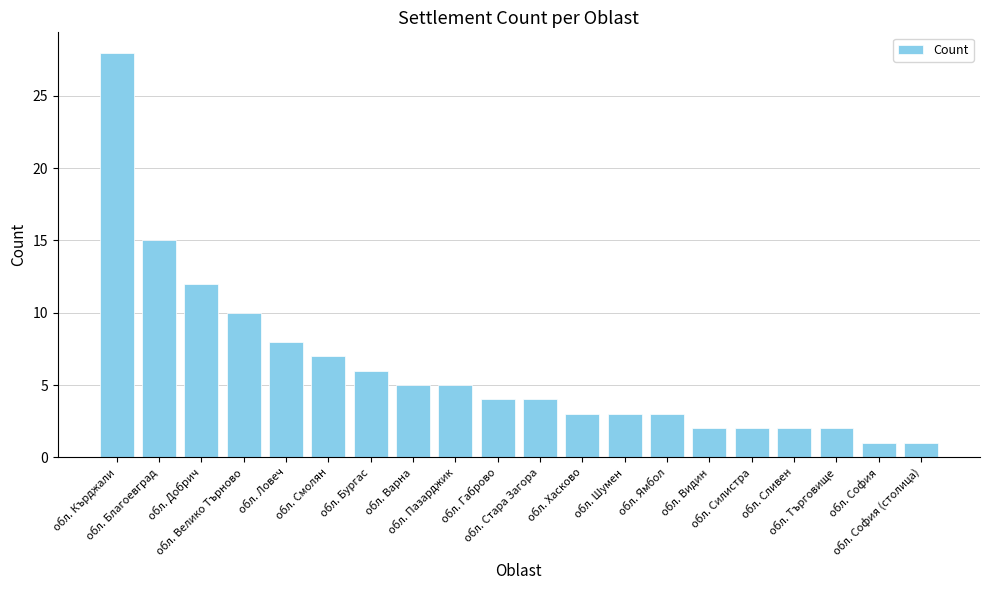

Reading right to left, list all the values displayed in this chart.

обл. София (столица)=1	обл. София=1	обл. Търговище=2	обл. Сливен=2	обл. Силистра=2	обл. Видин=2	обл. Ямбол=3	обл. Шумен=3	обл. Хасково=3	обл. Стара Загора=4	обл. Габрово=4	обл. Пазарджик=5	обл. Варна=5	обл. Бургас=6	обл. Смолян=7	обл. Ловеч=8	обл. Велико Търново=10	обл. Добрич=12	обл. Благоевград=15	обл. Кърджали=28